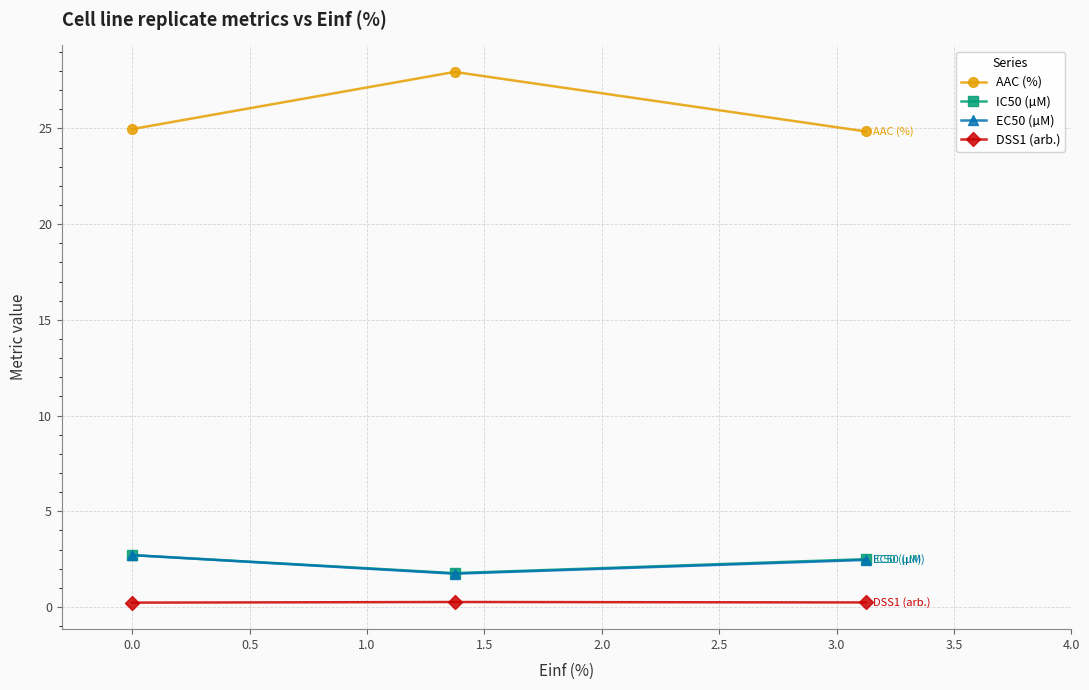

What is the difference between the maximum and minimum values in the EC50 (µM) series?

1.0